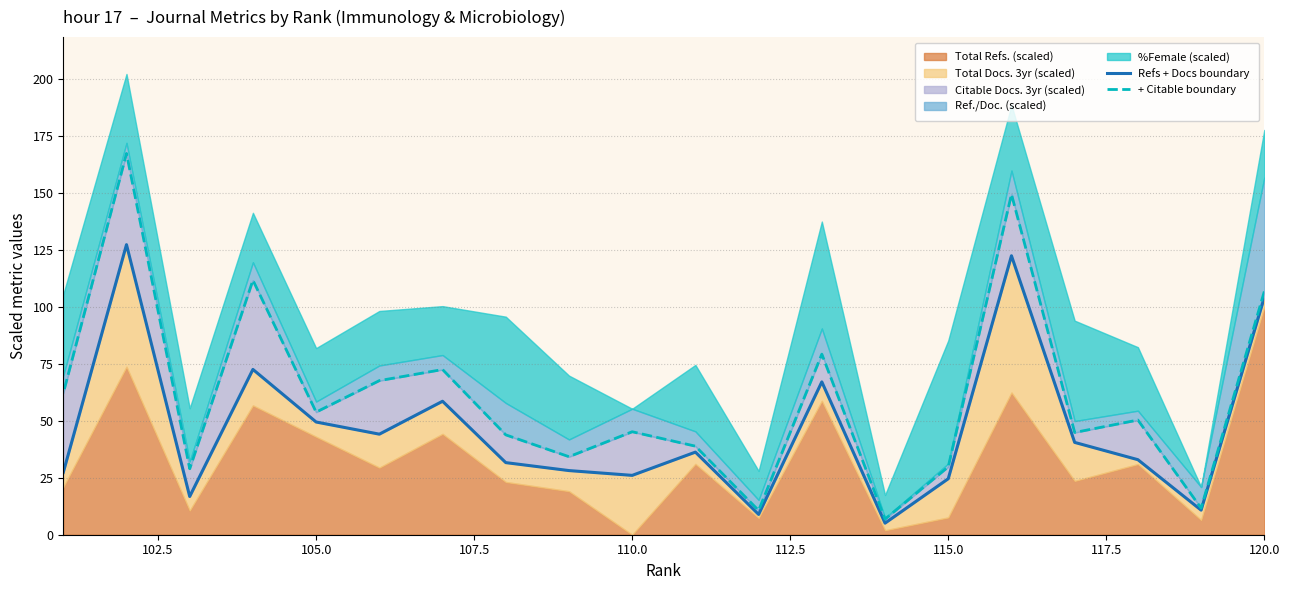

What is the average value of the + Citable boundary series?

60.7